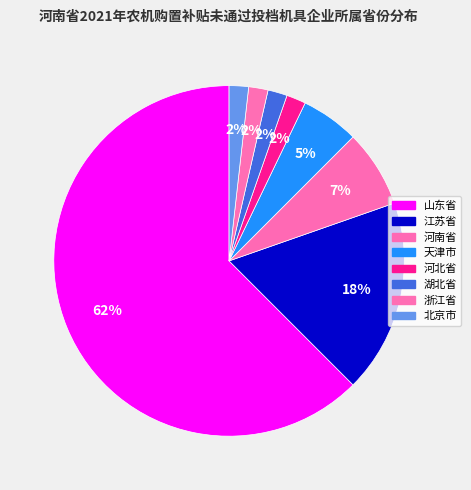

Which has a higher value, 河北省 or 湖北省?

河北省